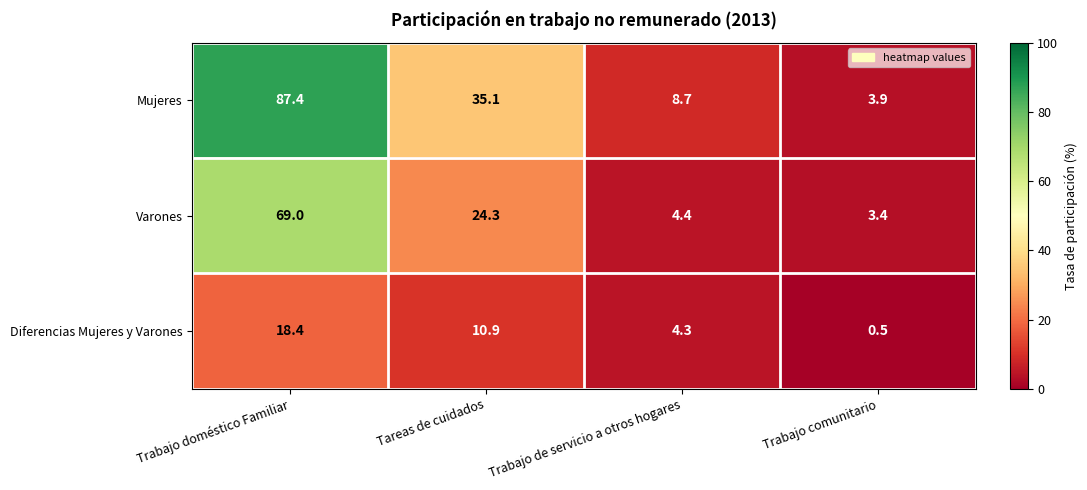

Which label corresponds to the largest value in the chart?

Trabajo doméstico Familiar